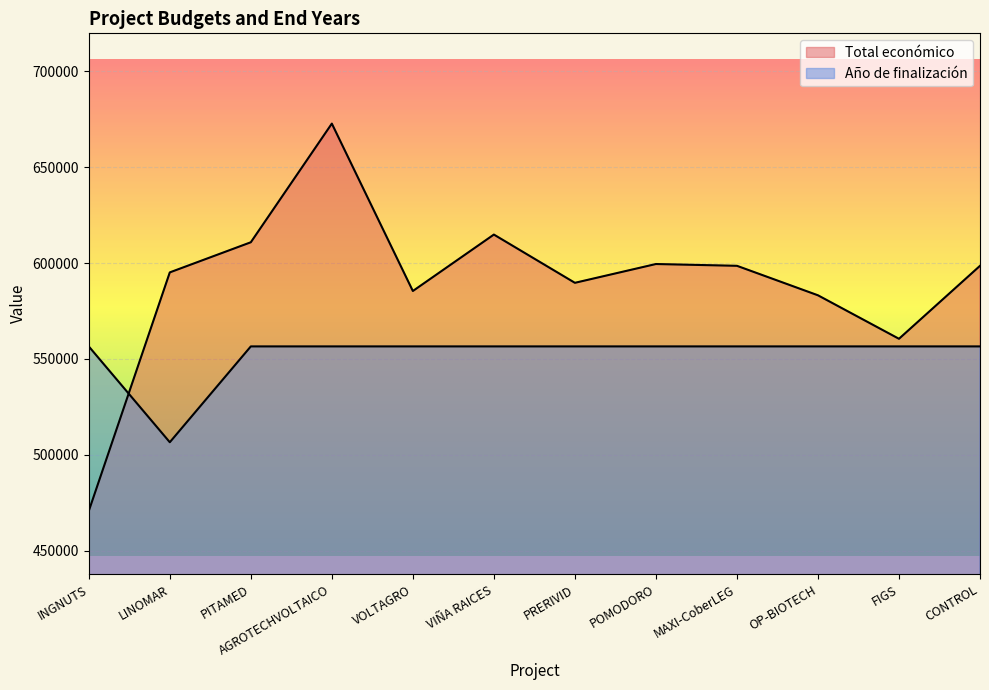

How many data points in Año de finalización are less than 556554?

1